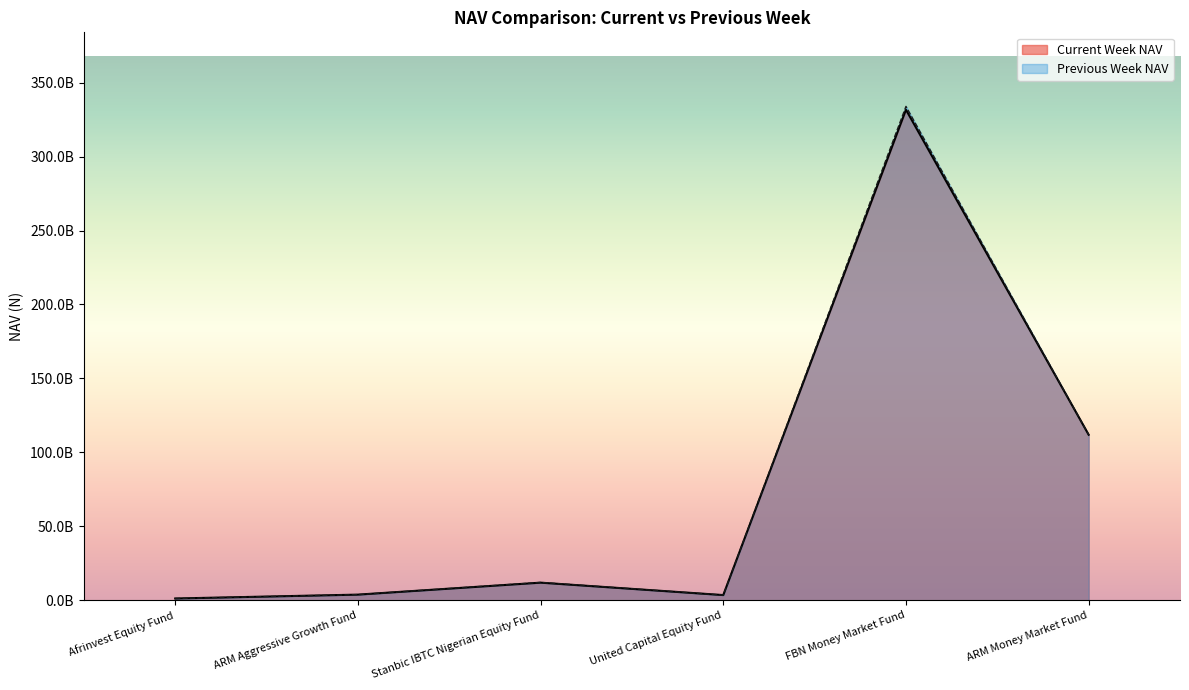

What are all the series names shown in the legend?

Current Week NAV, Previous Week NAV